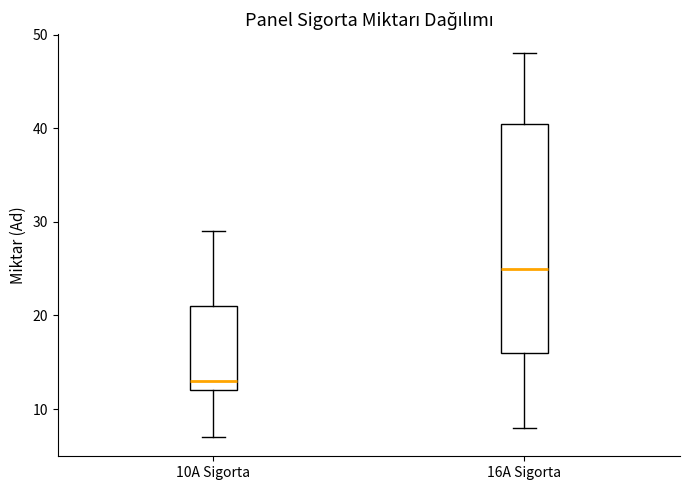

Which box's median line is the lowest?

10A Sigorta